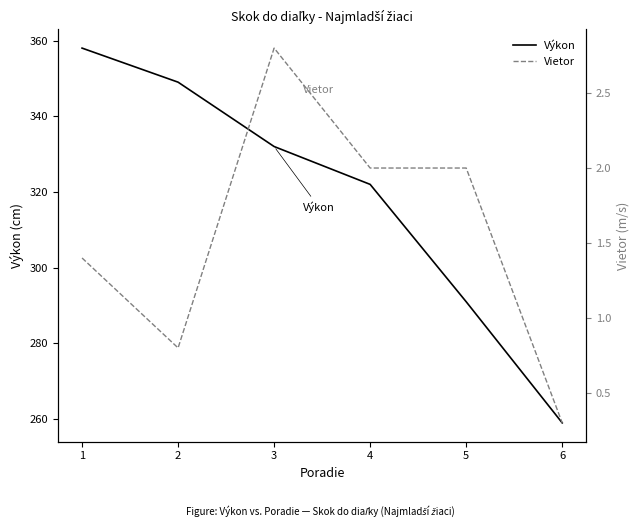

Which series has the largest total across all categories?

Výkon